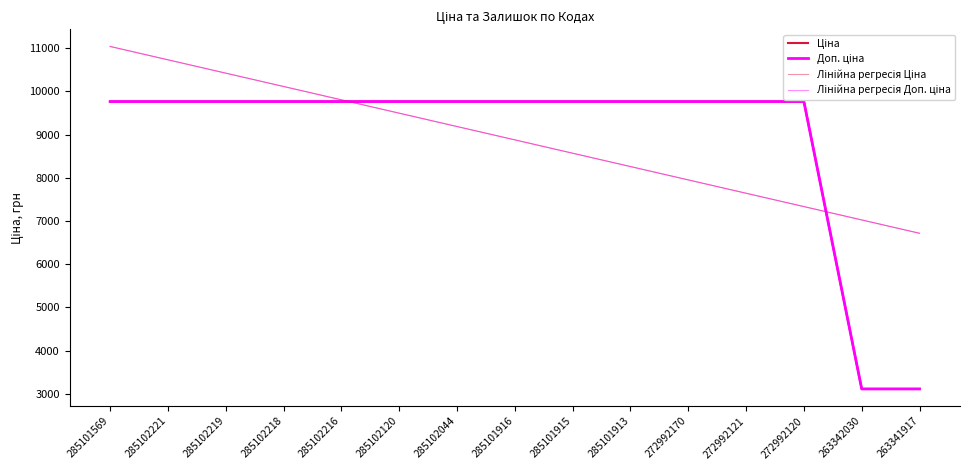

The Доп. ціна series shows 9764.4 at 272992170. True or false?

True